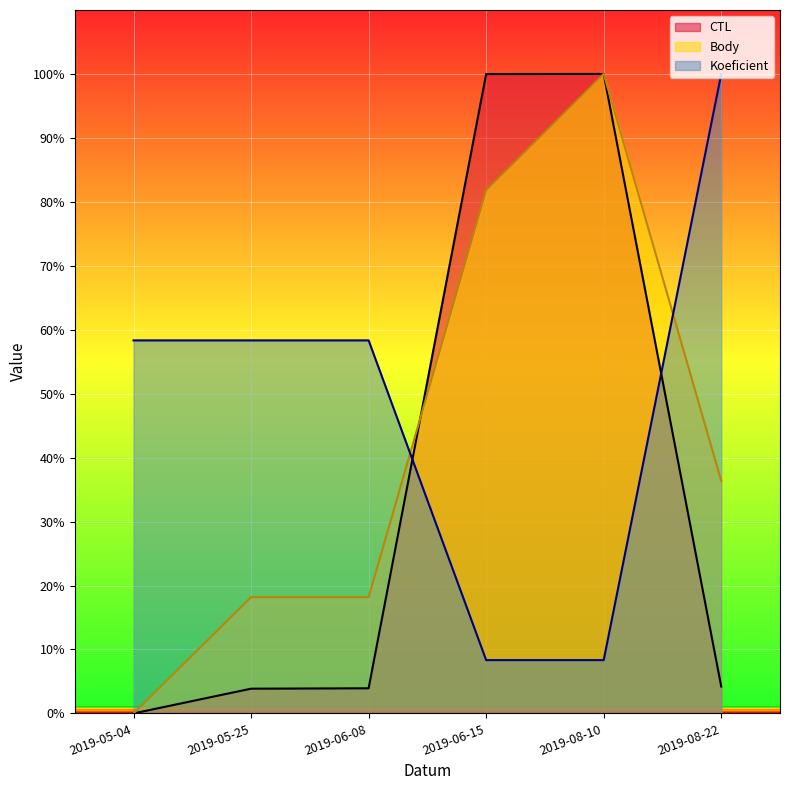

What is the total value across all series at 2019-05-04?

58.3